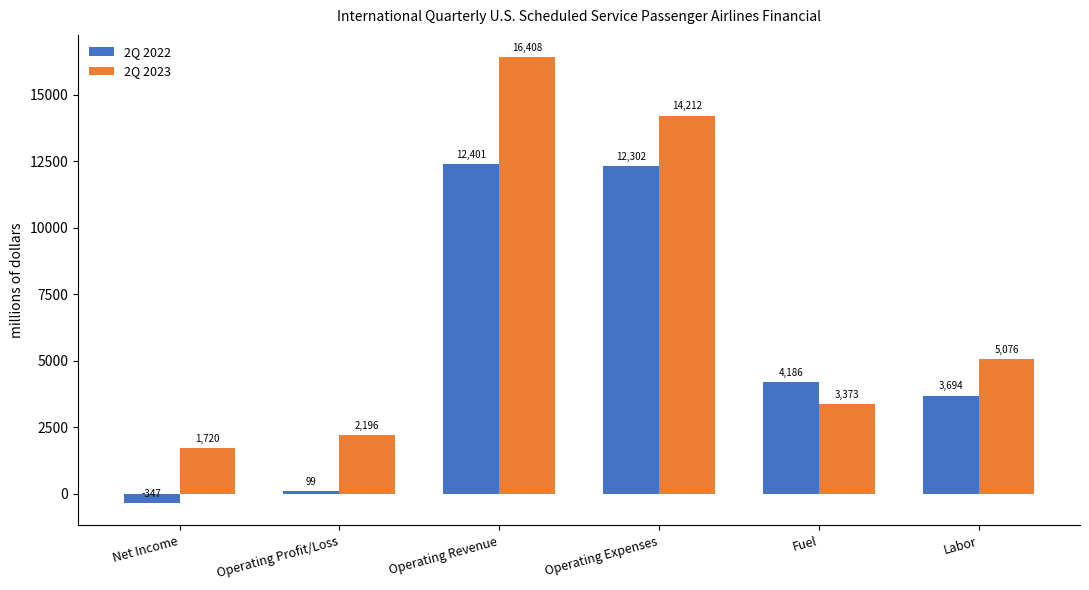

Does the chart contain stacked bars?

No